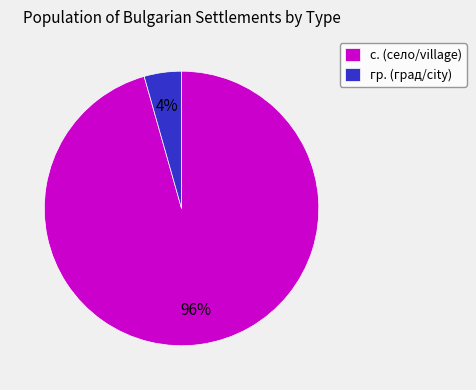

Is there a majority slice in this chart?

Yes